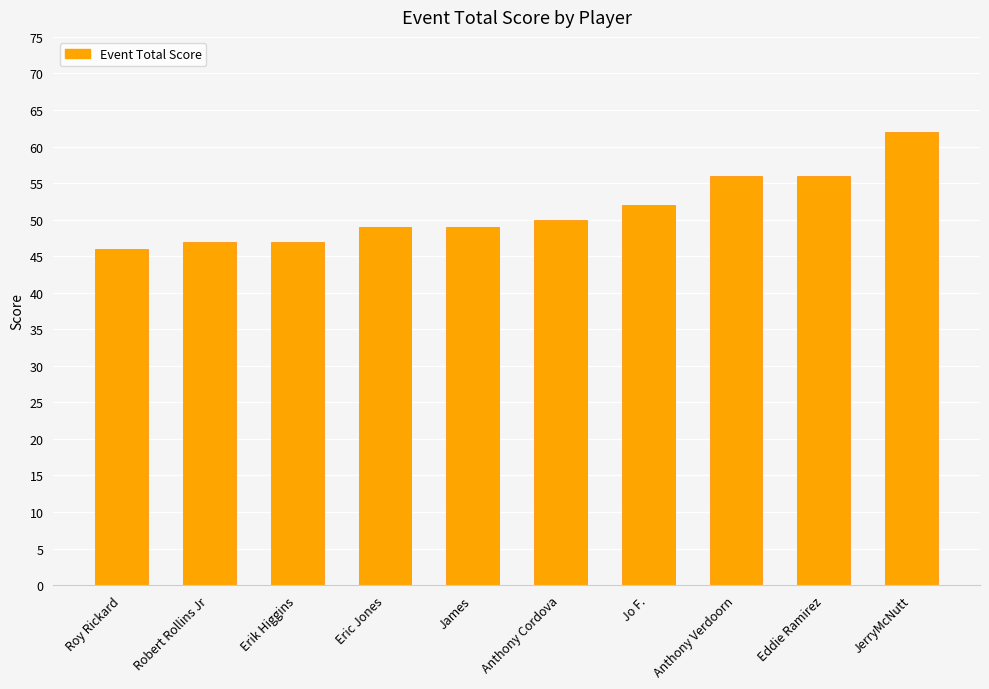

What is the maximum value shown in the chart?

62